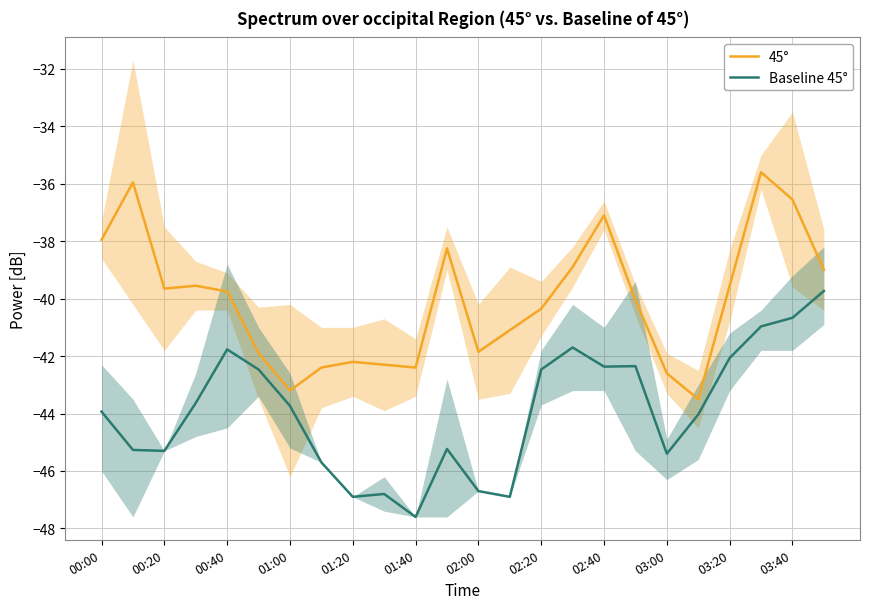

In Baseline 45°, how many points are lower than both neighbors (excluding endpoints)?

6